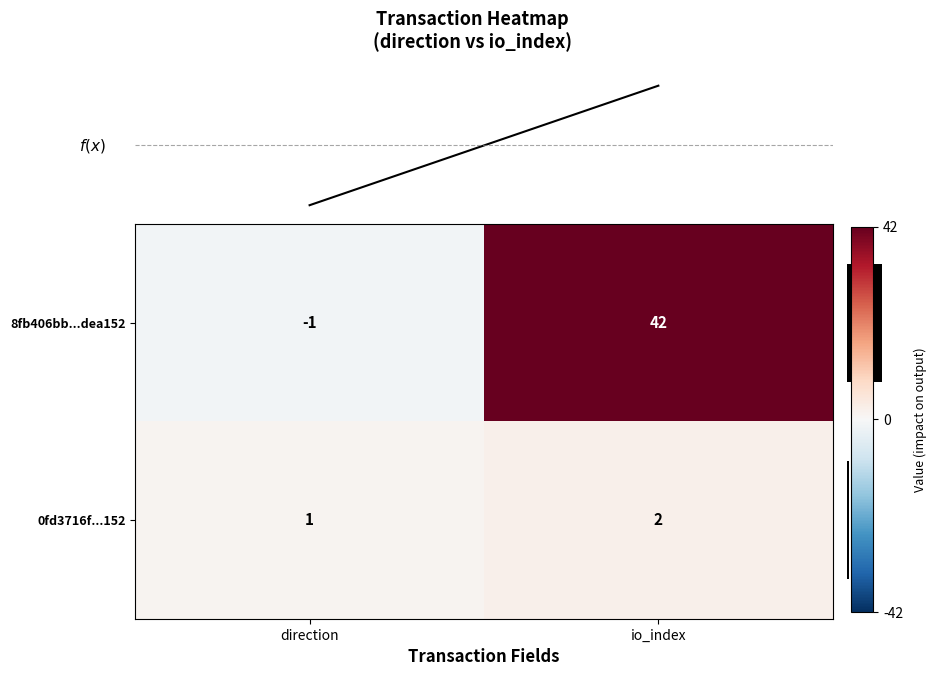

Between 0 and 1, which is larger?

1